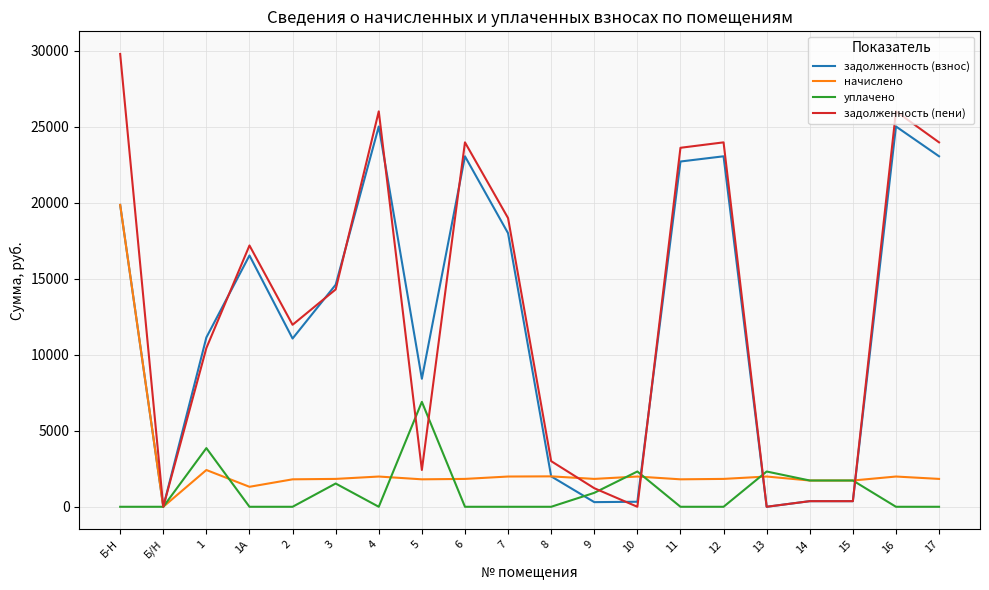

What is the maximum value shown in the chart?

29776.5